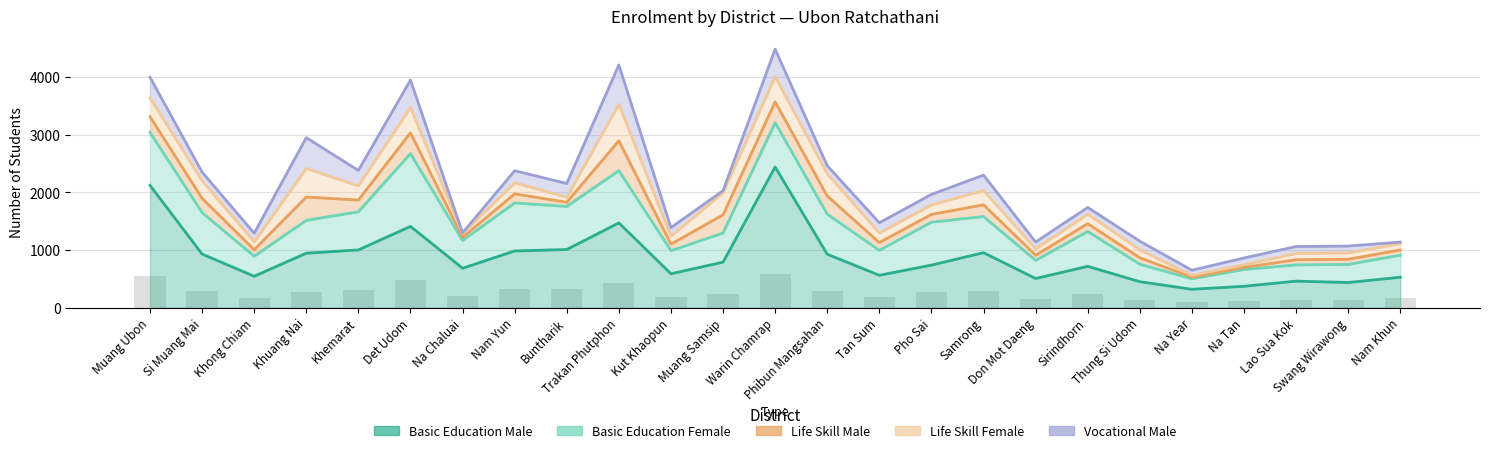

Rank the categories by Basic Education Male value from highest to lowest.

Warin Chamrap, Muang Ubon, Trakan Phutphon, Det Udom, Buntharik, Khemarat, Nam Yun, Samrong, Khuang Nai, Si Muang Mai, Phibun Mangsahan, Muang Samsip, Pho Sai, Sirindhorn, Na Chaluai, Kut Khaopun, Tan Sum, Khong Chiam, Nam Khun, Don Mot Daeng, Lao Sua Kok, Thung Si Udom, Swang Wirawong, Na Tan, Na Year